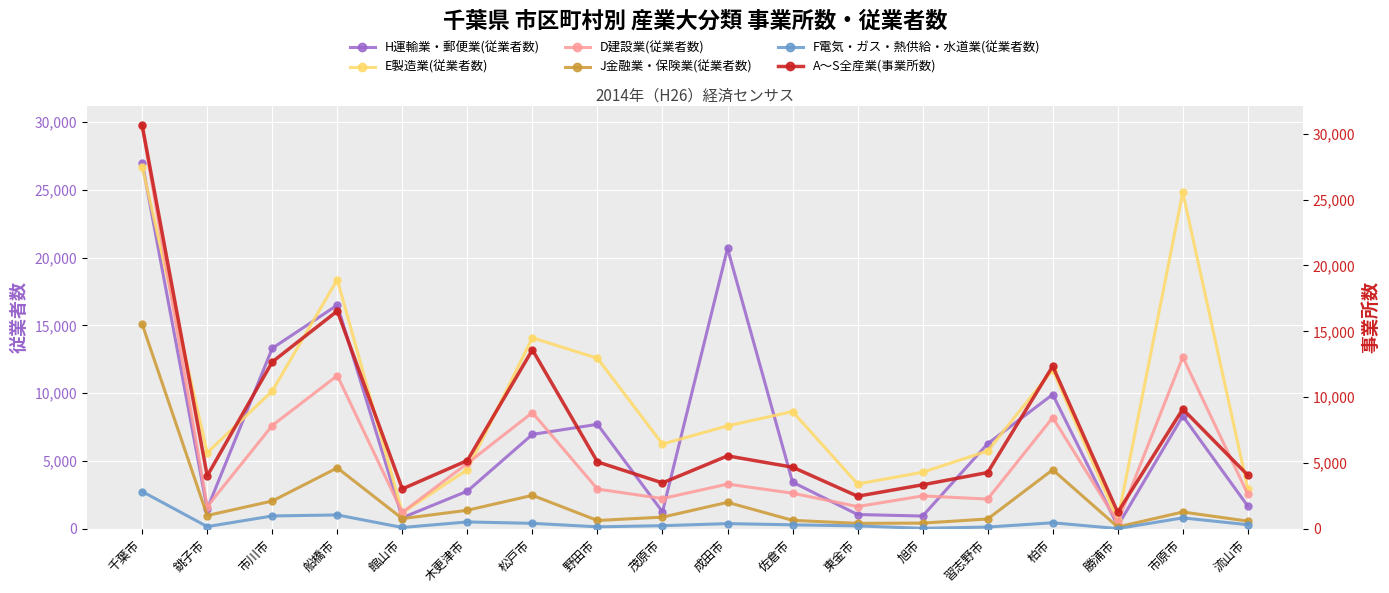

Between 佐倉市 and 柏市, which is larger?

柏市